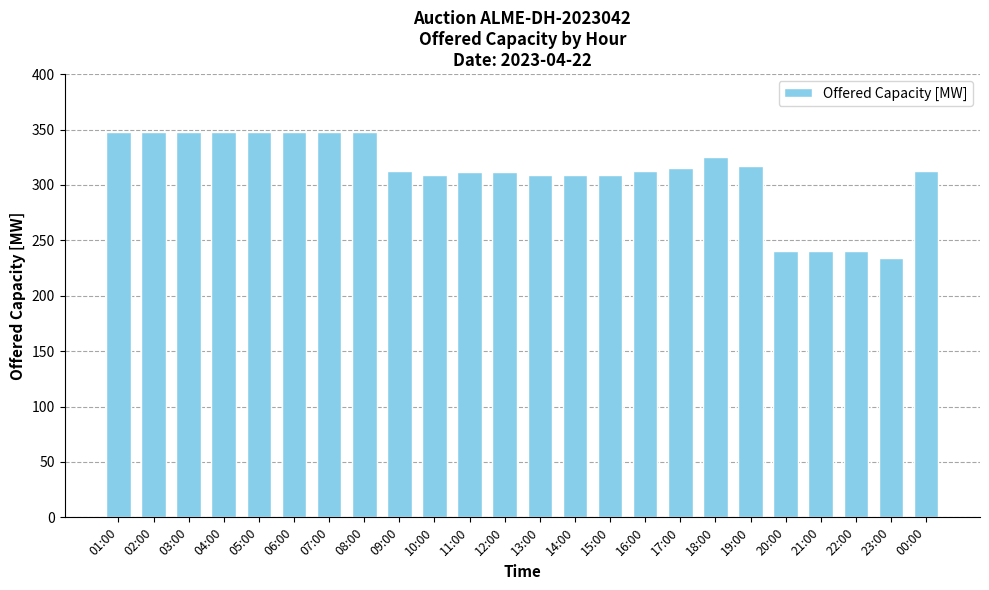

How many data points does each series have?

24